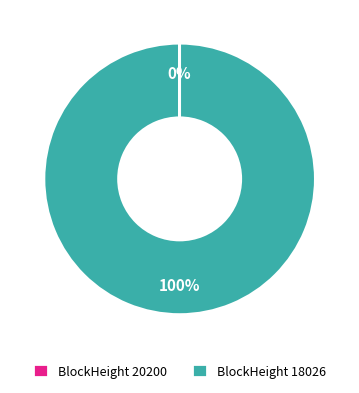

To the nearest percent, what portion does BlockHeight 18026 represent?

100%